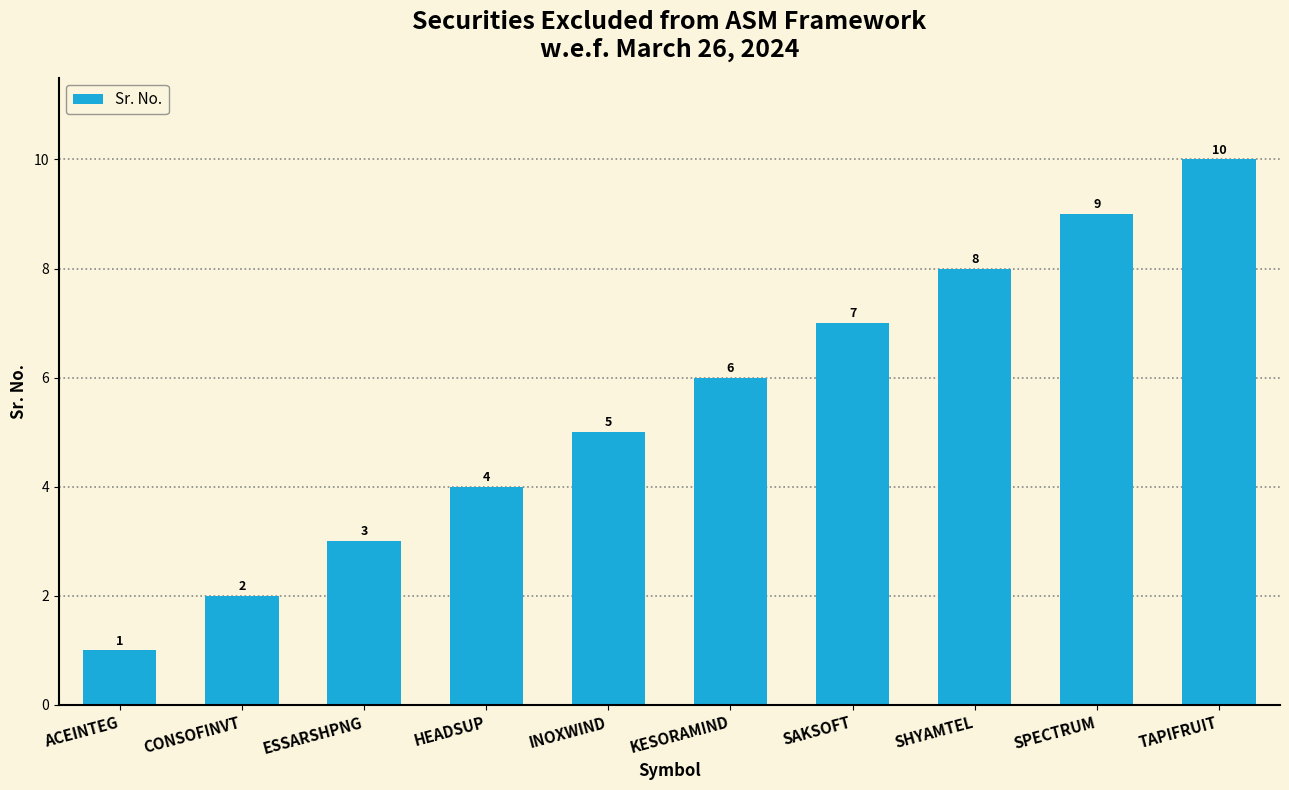

Which has a higher value, SHYAMTEL or CONSOFINVT?

SHYAMTEL